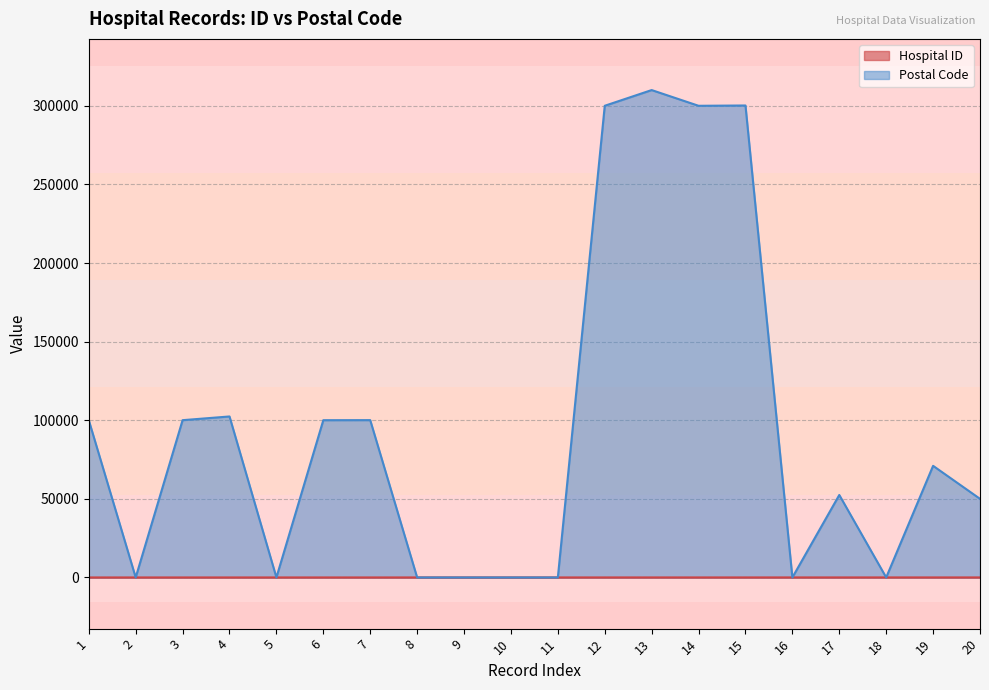

Does the chart have visible grid lines?

Yes